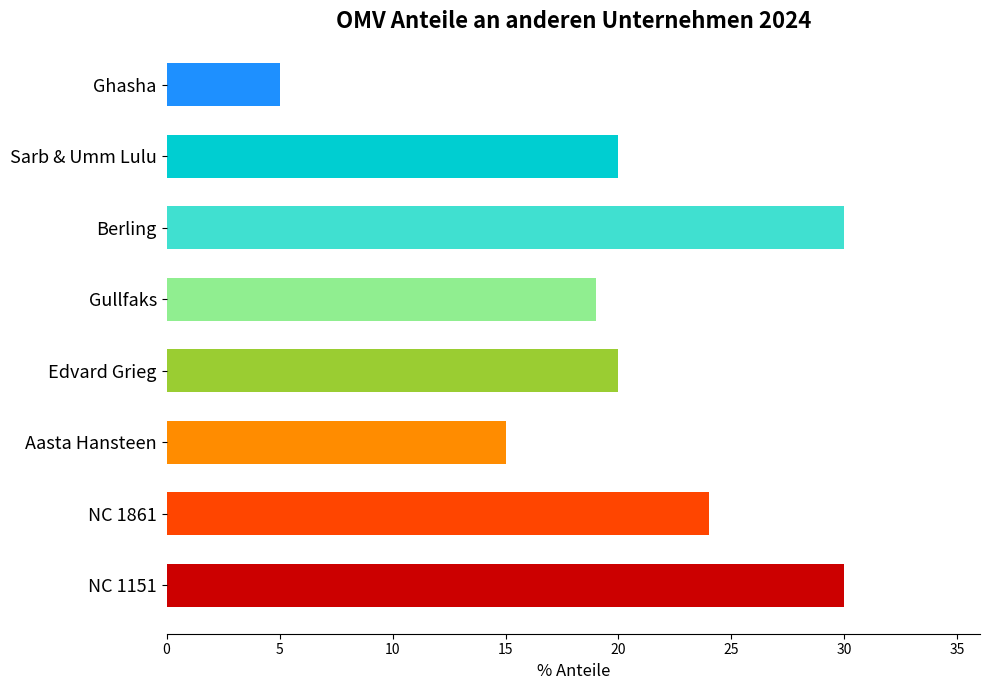

The value at Berling is 49. True or false?

False